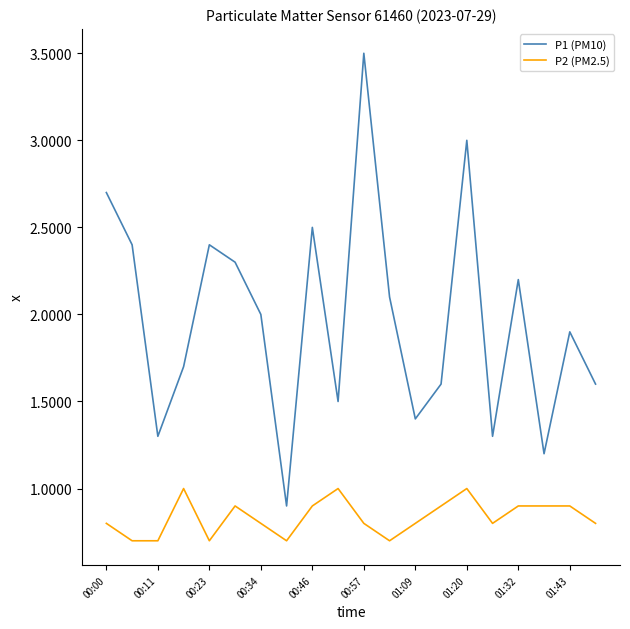

What are all the series names shown in the legend?

P1 (PM10), P2 (PM2.5)